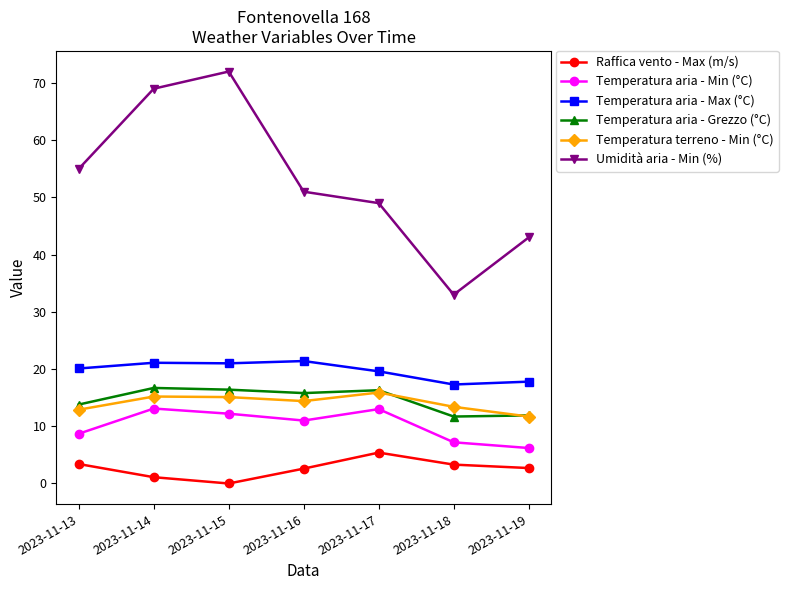

How many categories are shown in the chart?

7